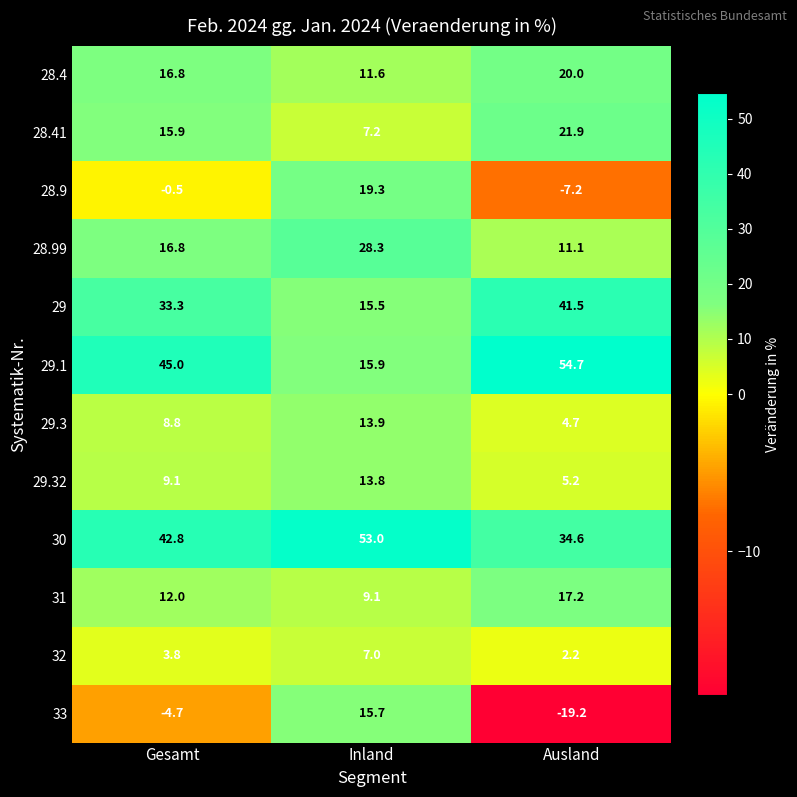

Where is 29.32 nearest to the value 9?

Gesamt